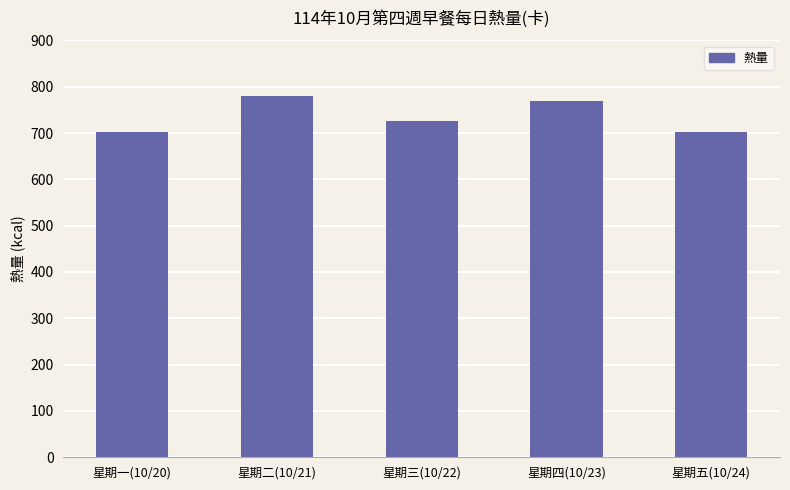

What is the difference between the second highest and second lowest values?

67.2